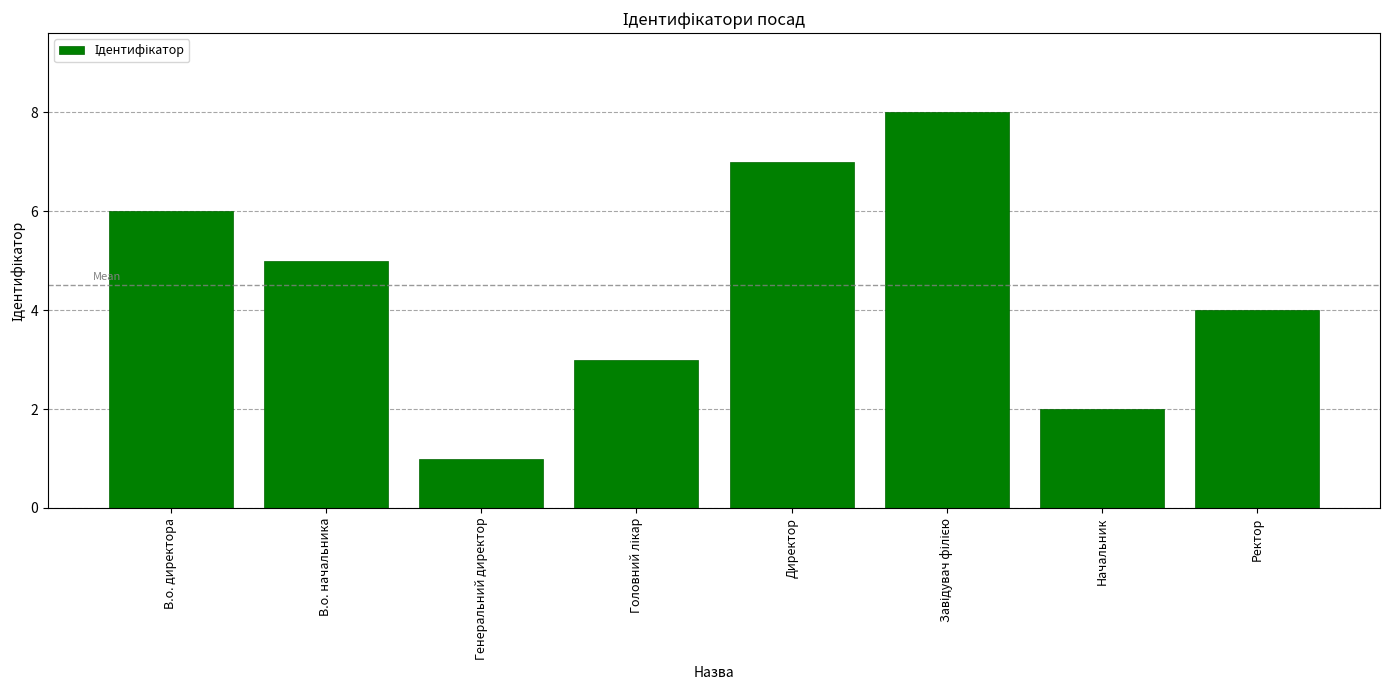

What is the difference between the maximum and second lowest values?

6